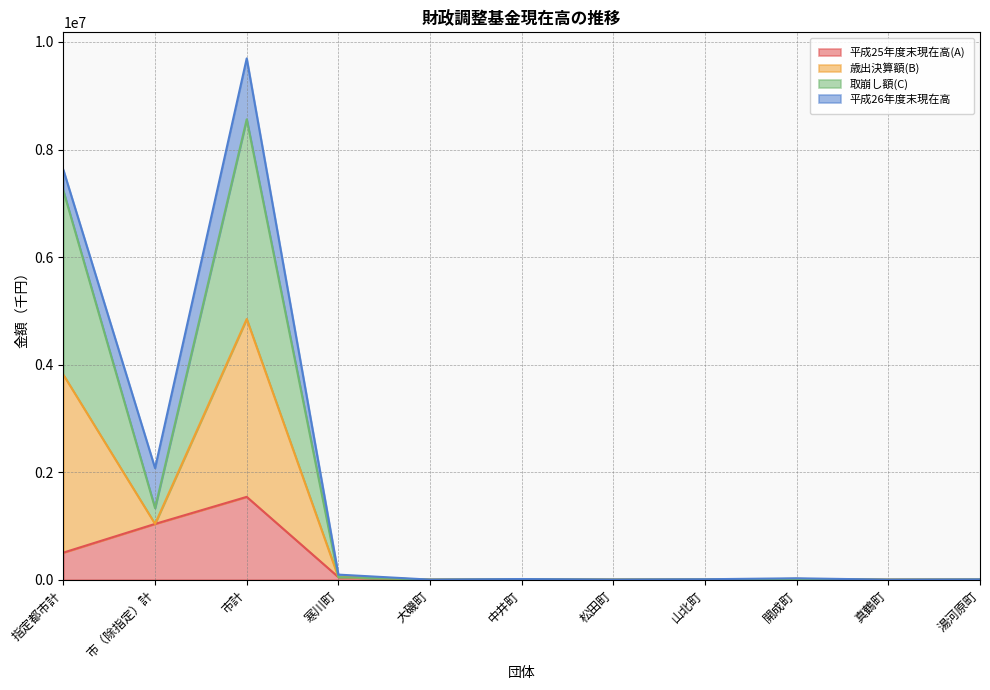

What is the minimum value for 取崩し額(C)?

1